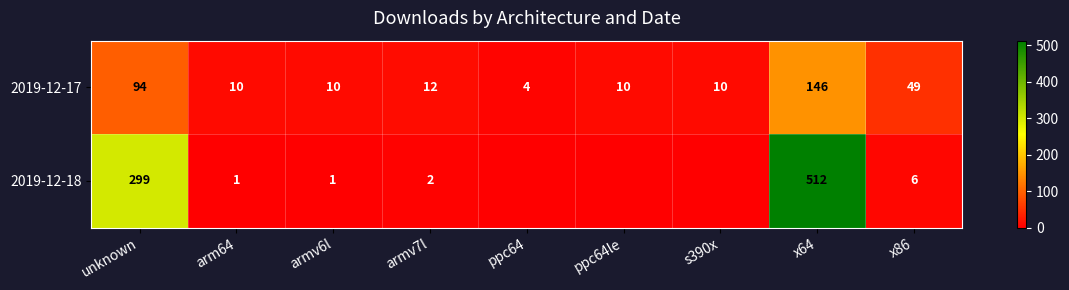

Is the value of 2019-12-18 at armv6l greater than the value of 2019-12-17 at armv6l?

No